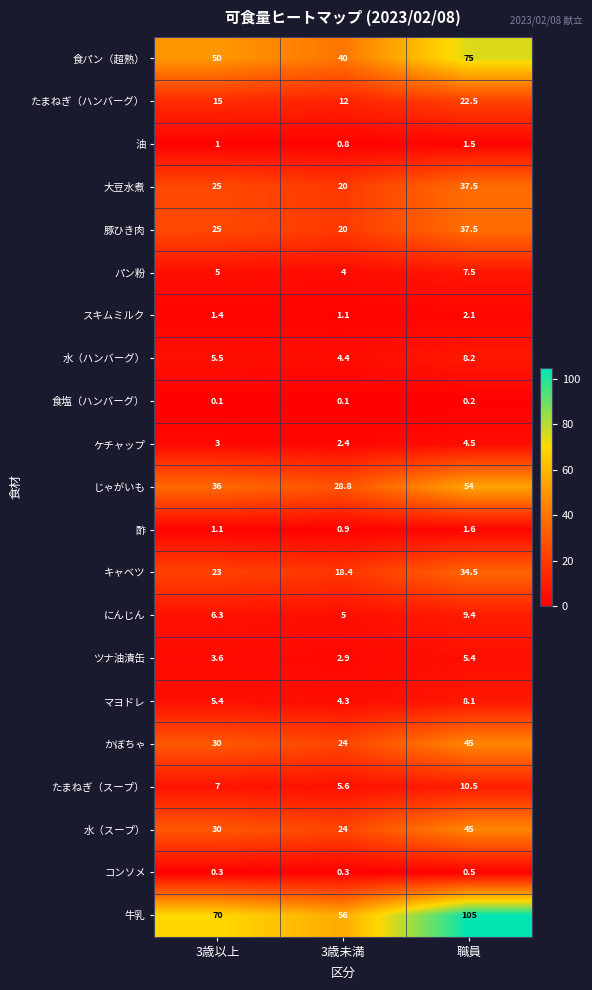

Rank the categories by ケチャップ value from highest to lowest.

職員, 3歳以上, 3歳未満